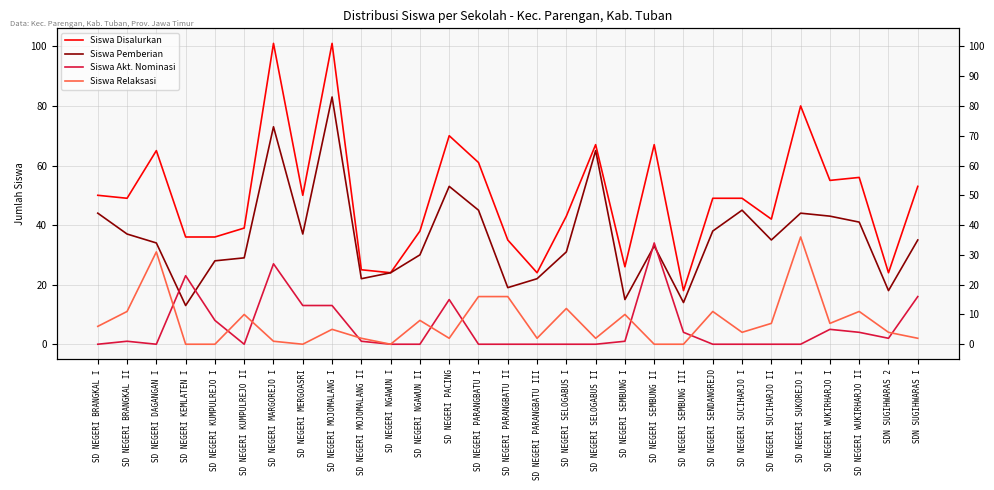

True or false: Siswa Pemberian has more than 2 points higher than both neighbors.

True